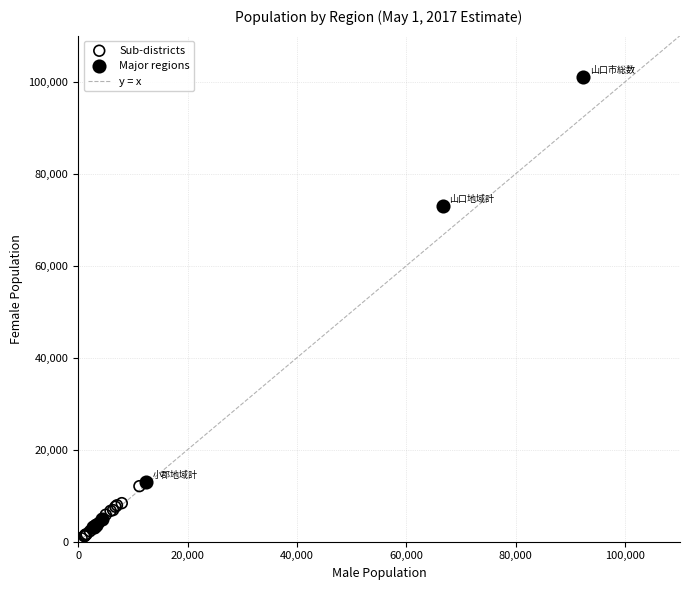

Which series has the widest spread of Y values?

Major regions